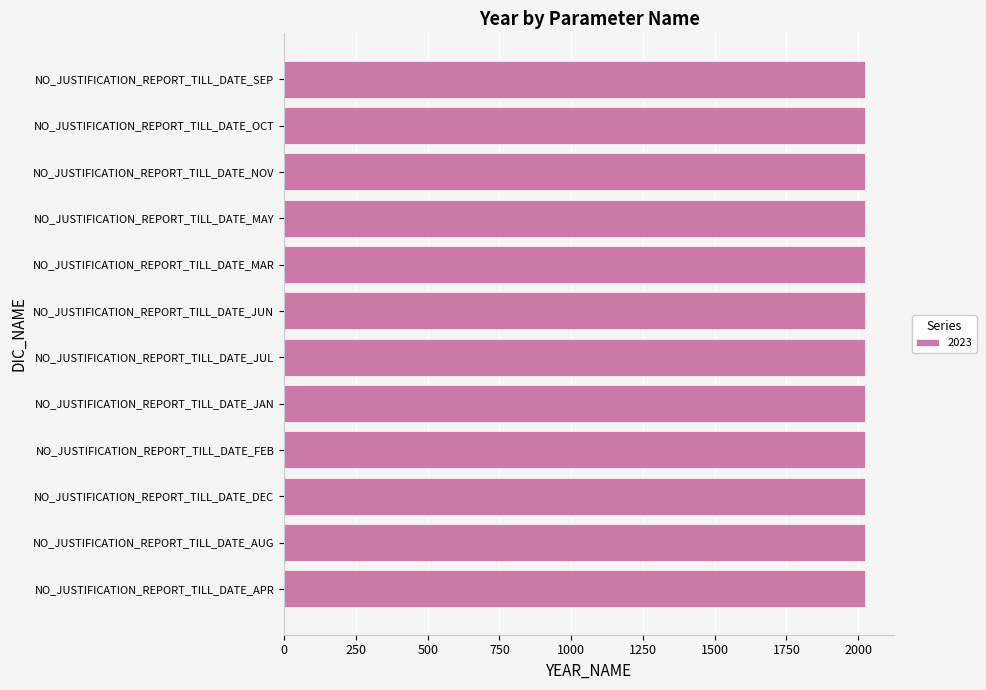

The chart shows a value of 2023 at NO_JUSTIFICATION_REPORT_TILL_DATE_NOV. True or false?

True